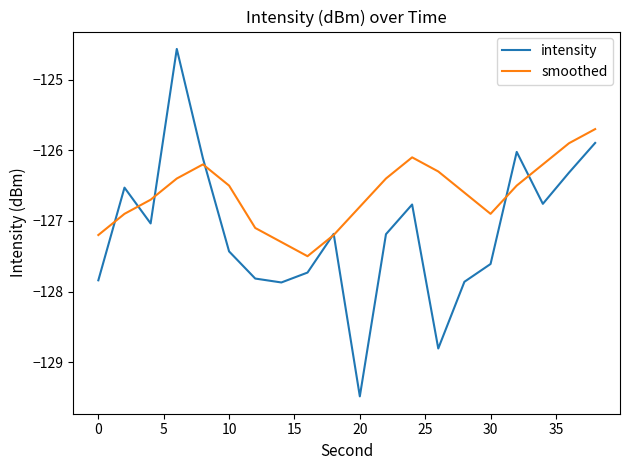

Which series has the largest total across all categories?

smoothed